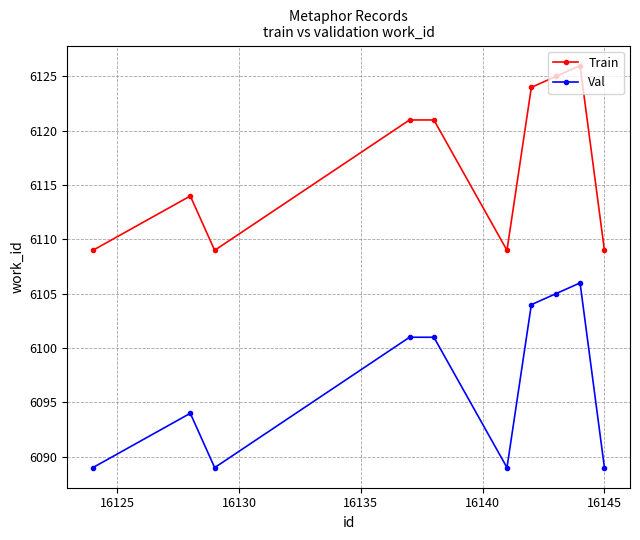

What is the maximum value shown in the chart?

6126